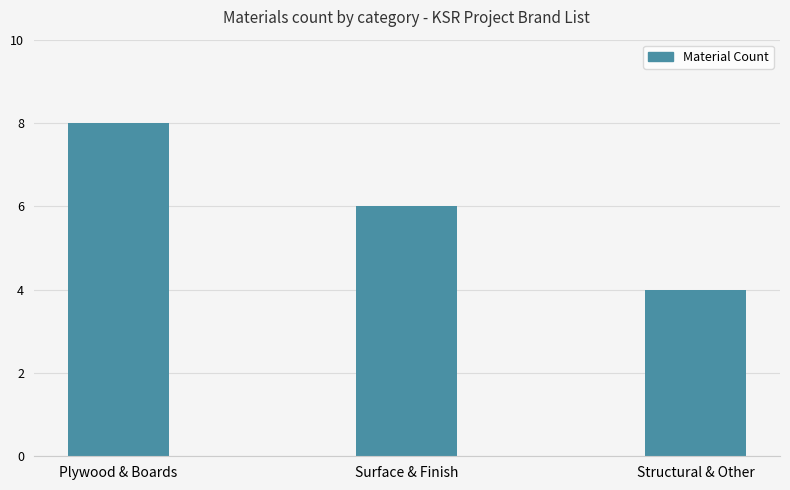

Which has a higher value, Structural & Other or Plywood & Boards?

Plywood & Boards